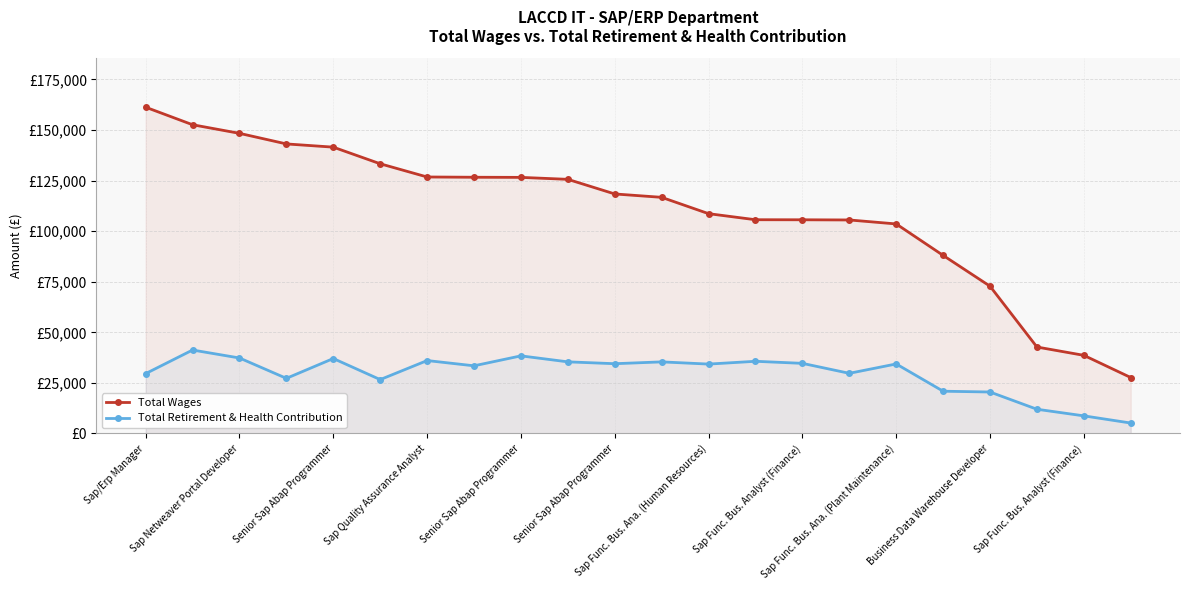

The Total Wages series shows 42746 at 19. True or false?

True